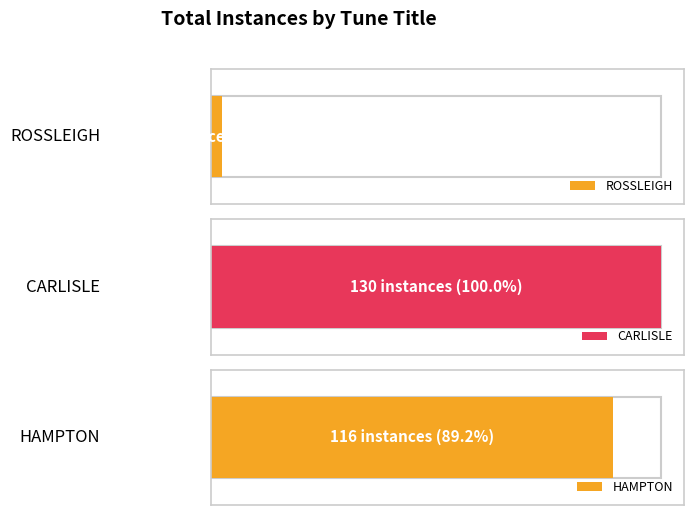

How many bars are there in total?

3